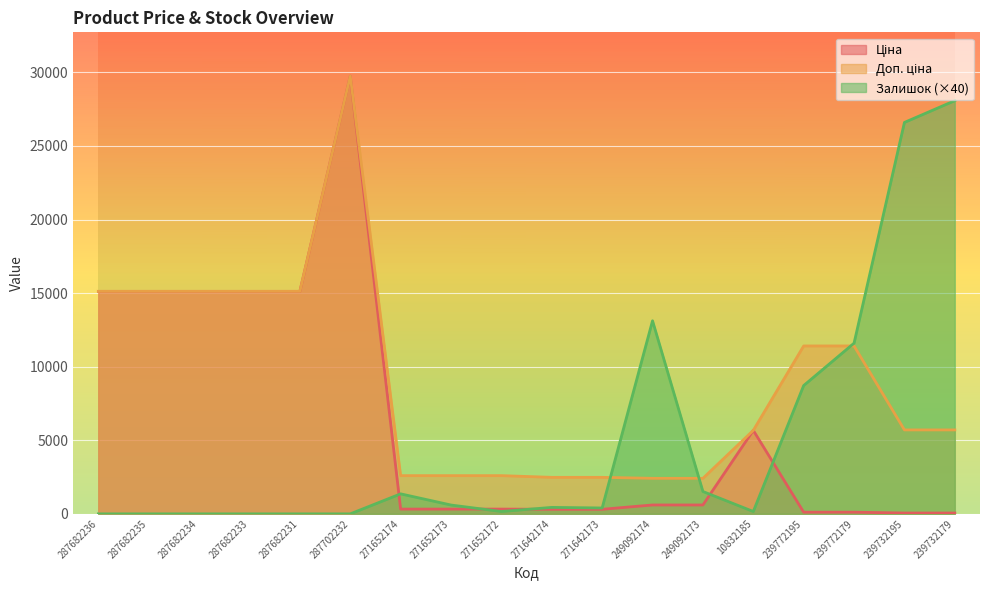

Which series has the largest range (max minus min)?

Ціна